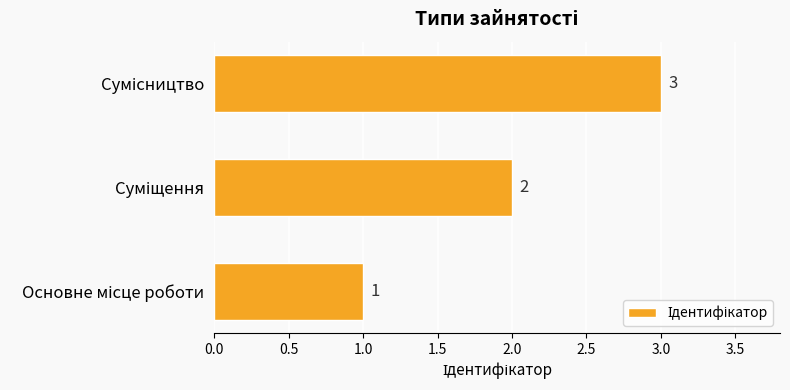

How many data points are less than 2?

1